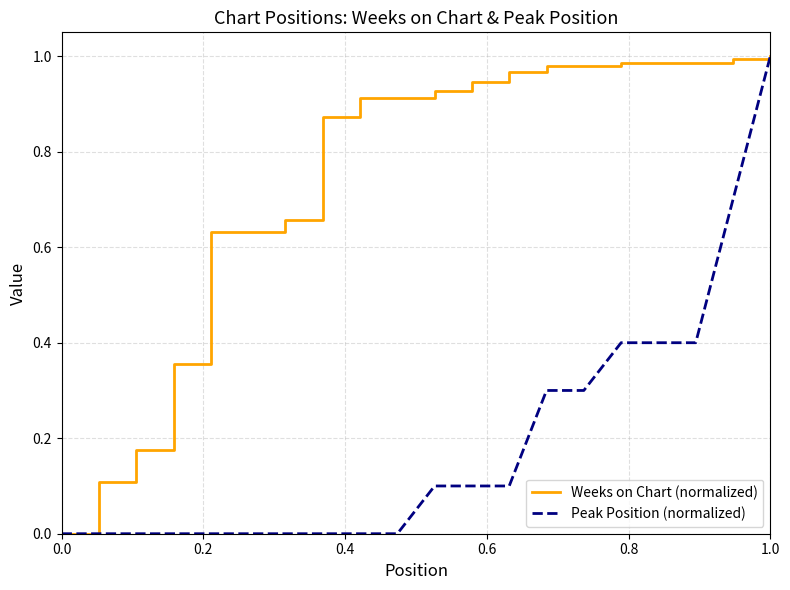

List the series in order of their overall mean, highest first.

Weeks on Chart (normalized), Peak Position (normalized)